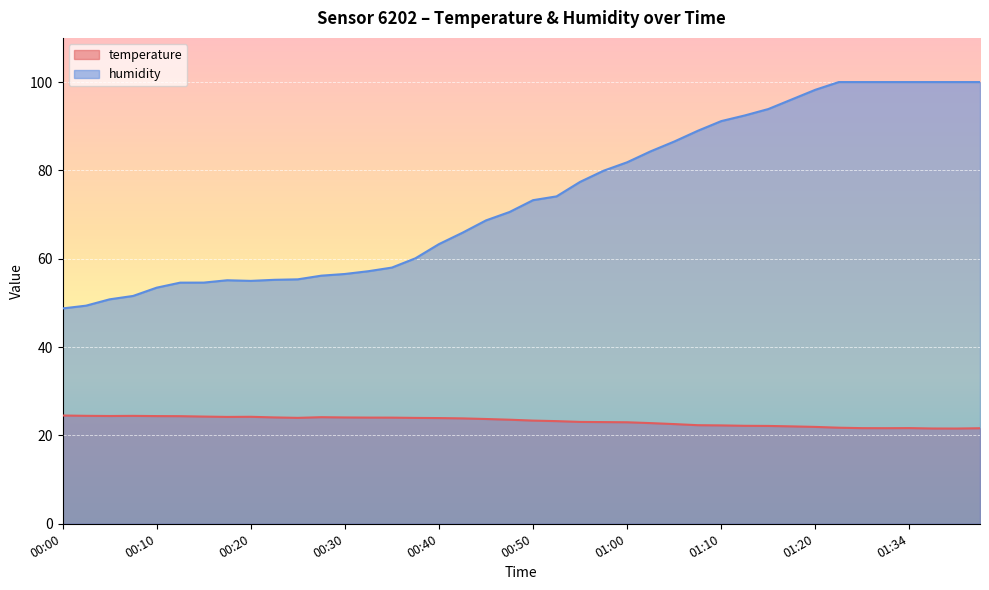

Which series has the largest total across all categories?

humidity